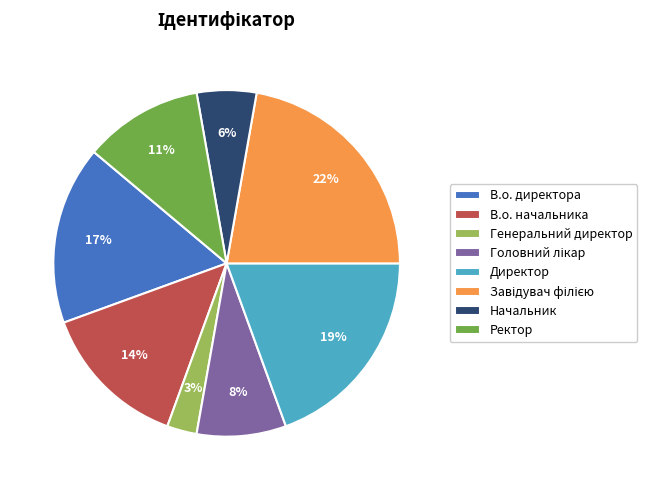

Which slice is the smallest?

Генеральний директор